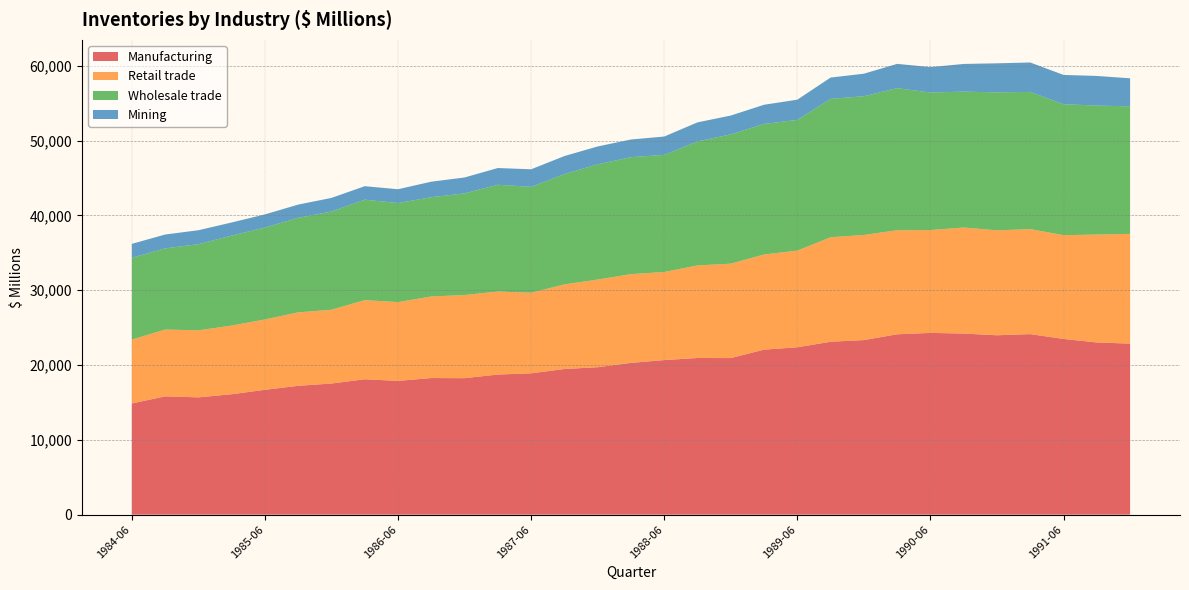

Reading left to right, extract all data points from this chart.

Manufacturing: 14857	15811	15678	16093	16687	17220	17526	18096	17878	18259	18242	18726	18890	19465	19706	20285	20660	20936	20929	22053	22370	23108	23333	24106	24291	24203	23976	24129	23487	23013	22861
Retail trade: 8536	8926	8957	9178	9403	9819	9856	10576	10527	10901	11107	11095	10773	11308	11714	11859	11772	12373	12615	12718	12918	13967	14047	13904	13745	14172	14021	14031	13867	14420	14668
Wholesale trade: 10941	10847	11516	12023	12285	12633	13126	13427	13244	13265	13590	14268	14150	14741	15405	15634	15651	16575	17280	17451	17471	18497	18543	18991	18378	18161	18441	18338	17499	17241	17043
Mining: 1858	1853	1863	1754	1753	1768	1824	1800	1844	2076	2125	2237	2344	2411	2384	2362	2453	2544	2516	2560	2703	2847	3010	3246	3401	3701	3882	3932	3917	3958	3746